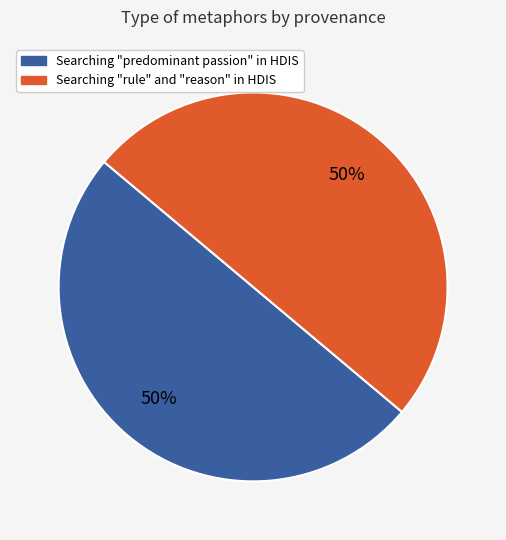

How many segments does this pie chart have?

2